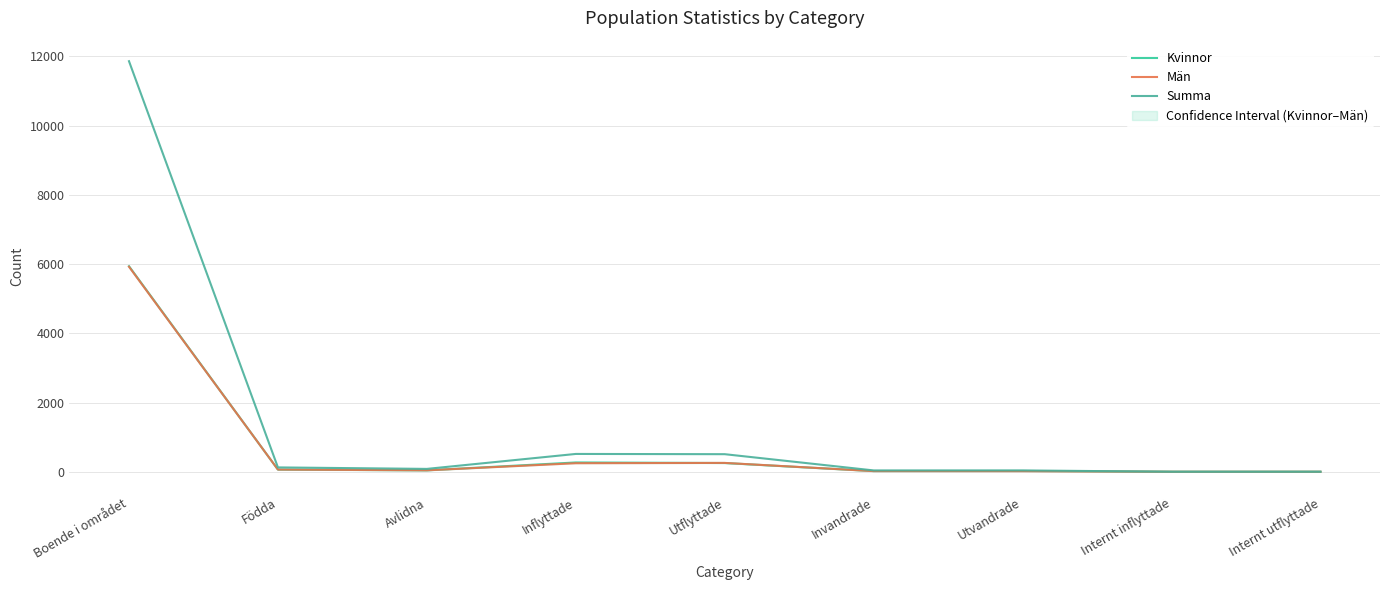

The value of Män at Invandrade is 18. True or false?

True